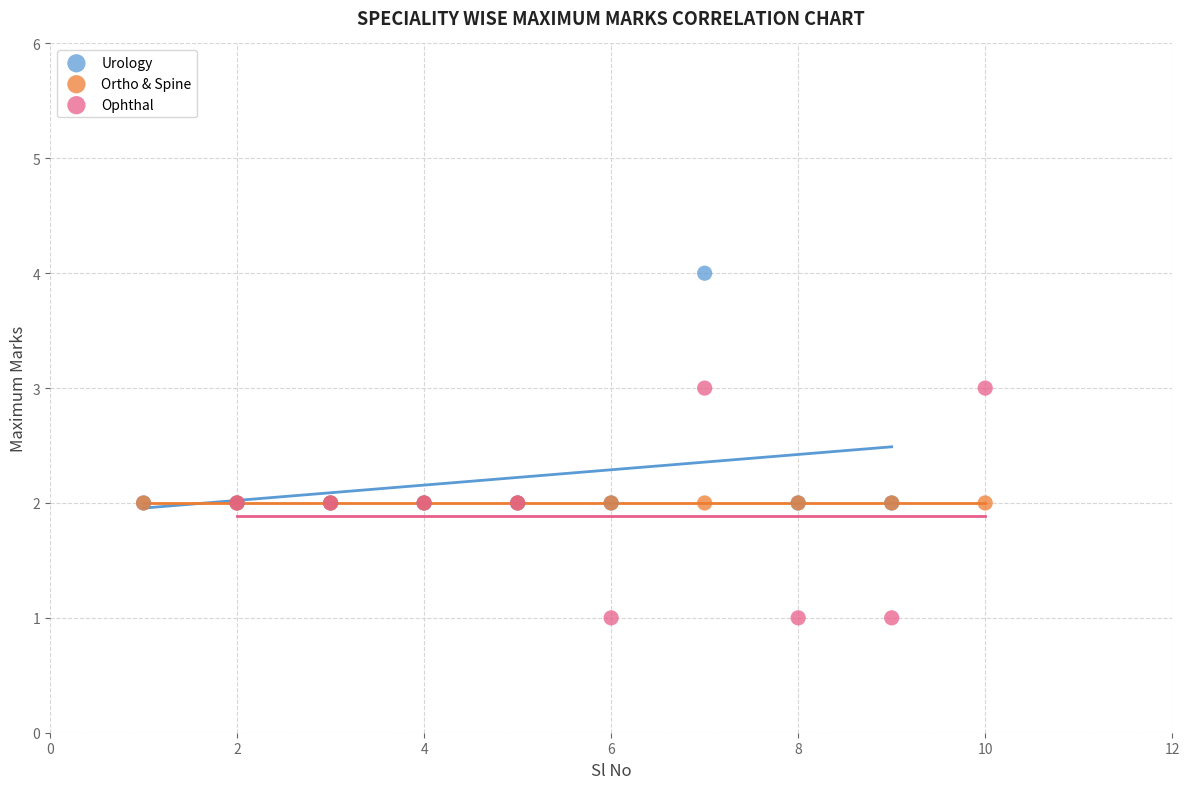

What are all the series names shown in the legend?

Urology, Ortho & Spine, Ophthal